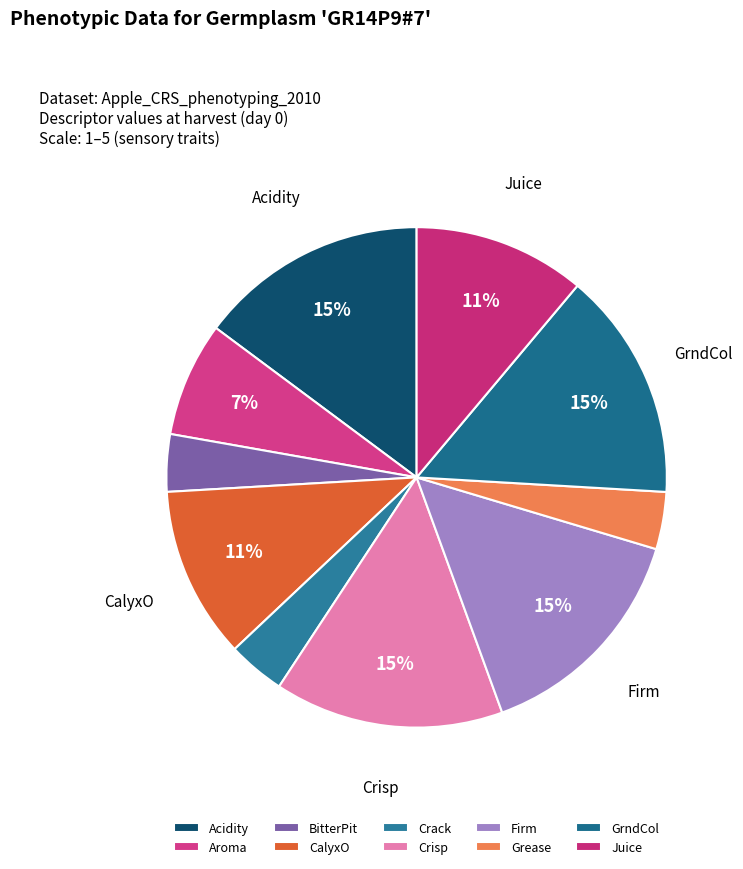

Between BitterPit and Acidity, which is larger?

Acidity